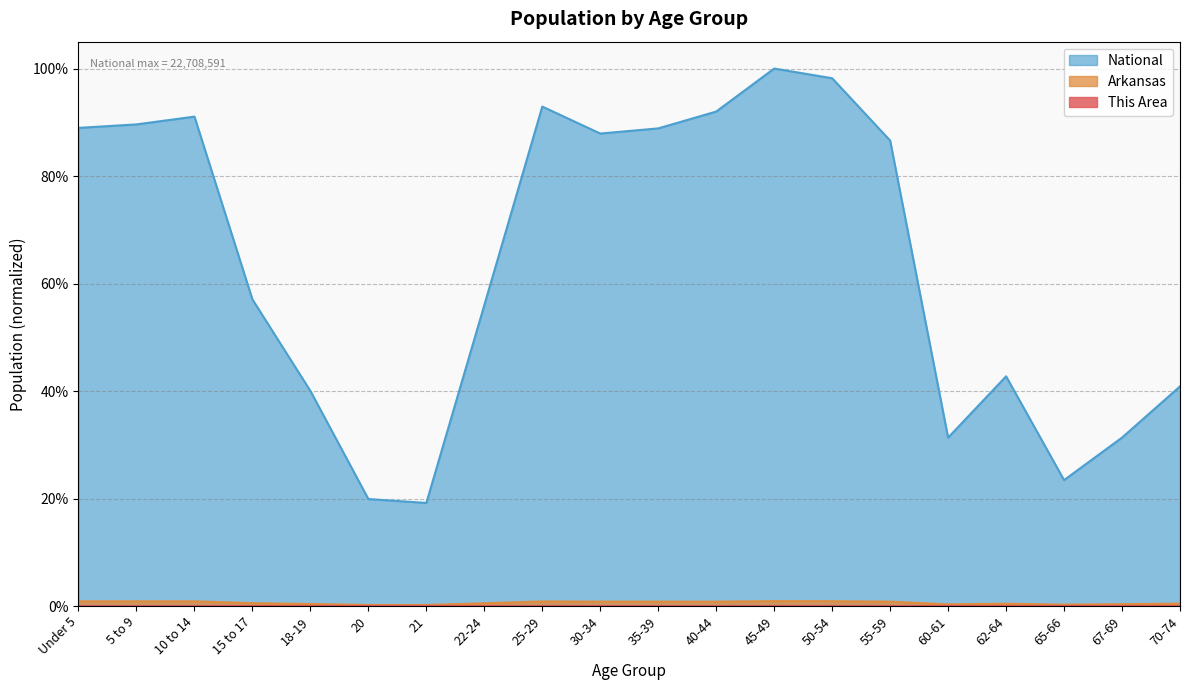

Reading left to right, what are all the values shown in this chart?

This Area: 0.0	0.0	0.0	0.0	0.0	0.0	0.0	0.0	0.0	0.0	0.0	0.0	0.0	0.0	0.0	0.0	0.0	0.0	0.0	0.0
Arkansas: 0.0	0.0	0.0	0.0	0.0	0.0	0.0	0.0	0.0	0.0	0.0	0.0	0.0	0.0	0.0	0.0	0.0	0.0	0.0	0.0
National: 0.9	0.9	0.9	0.6	0.4	0.2	0.2	0.6	0.9	0.9	0.9	0.9	1.0	1.0	0.9	0.3	0.4	0.2	0.3	0.4